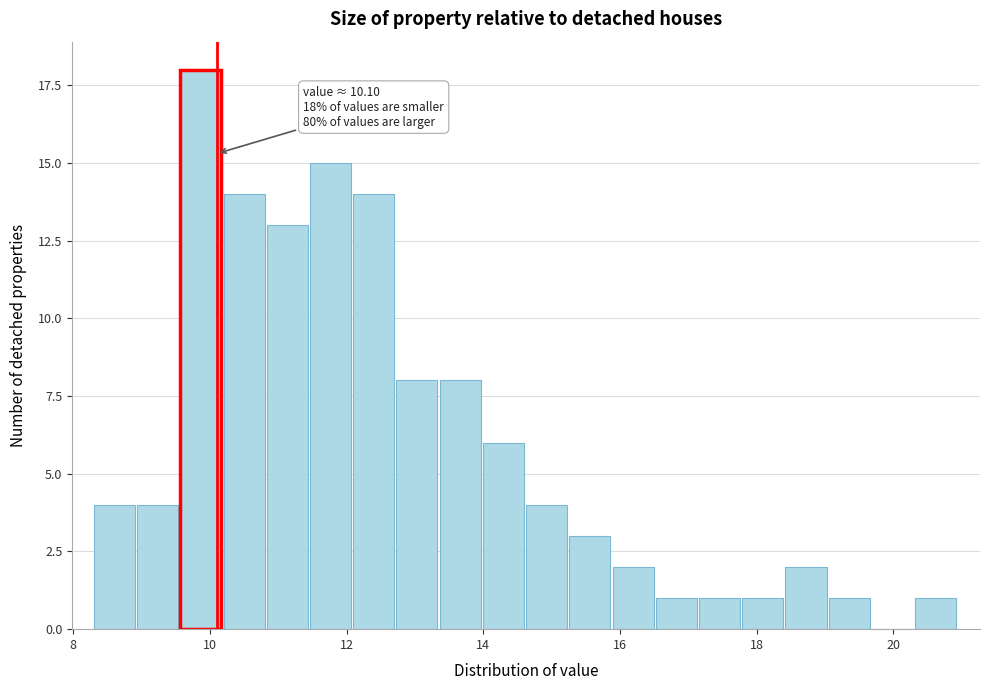

Around what value on the x-axis is the tallest bar? Give the approximate position of its centre, as read against the axis.

9.8